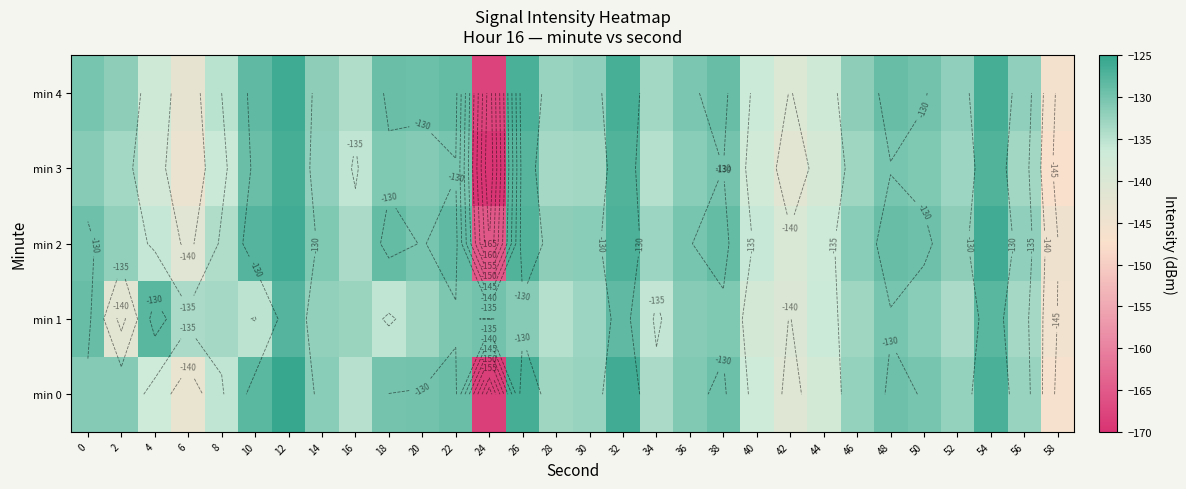

At which category does the chart reach its minimum across all series?

24